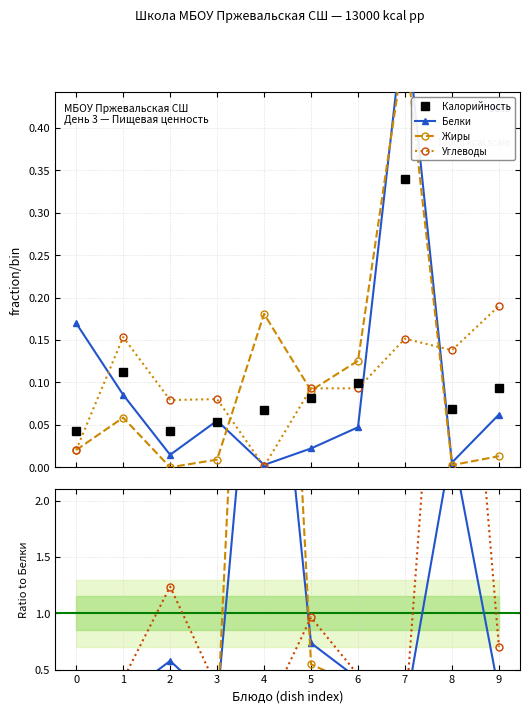

After their last crossing, which series has the higher values: Калорийность or Углеводы?

Углеводы